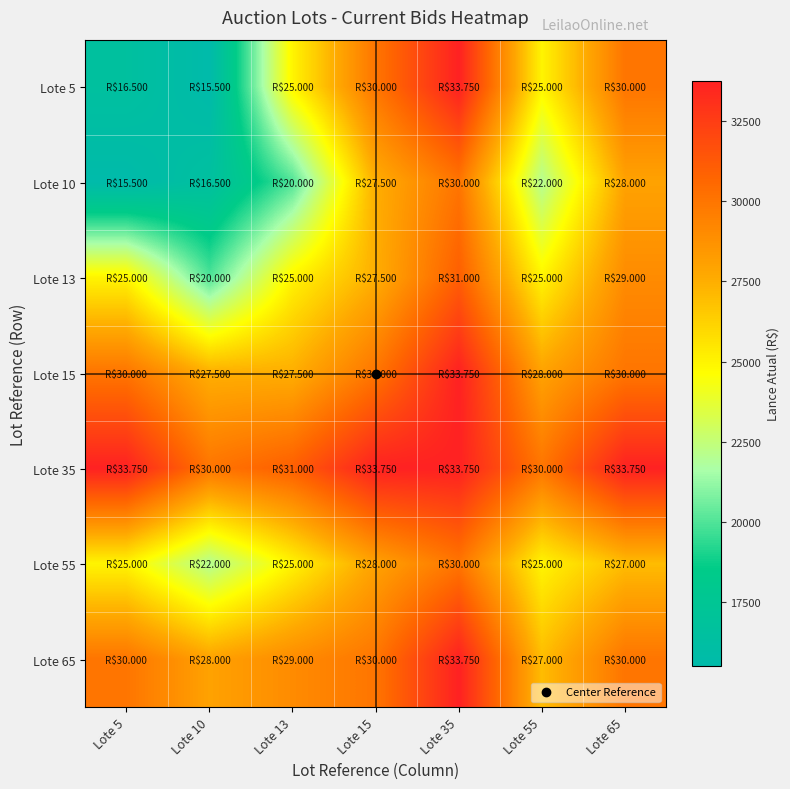

Reading right to left, extract all data points from this chart.

Lote 5: Lote 65=30000	Lote 55=25000	Lote 35=33750	Lote 15=30000	Lote 13=25000	Lote 10=15500	Lote 5=16500
Lote 10: Lote 65=28000	Lote 55=22000	Lote 35=30000	Lote 15=27500	Lote 13=20000	Lote 10=16500	Lote 5=15500
Lote 13: Lote 65=29000	Lote 55=25000	Lote 35=31000	Lote 15=27500	Lote 13=25000	Lote 10=20000	Lote 5=25000
Lote 15: Lote 65=30000	Lote 55=28000	Lote 35=33750	Lote 15=30000	Lote 13=27500	Lote 10=27500	Lote 5=30000
Lote 35: Lote 65=33750	Lote 55=30000	Lote 35=33750	Lote 15=33750	Lote 13=31000	Lote 10=30000	Lote 5=33750
Lote 55: Lote 65=27000	Lote 55=25000	Lote 35=30000	Lote 15=28000	Lote 13=25000	Lote 10=22000	Lote 5=25000
Lote 65: Lote 65=30000	Lote 55=27000	Lote 35=33750	Lote 15=30000	Lote 13=29000	Lote 10=28000	Lote 5=30000